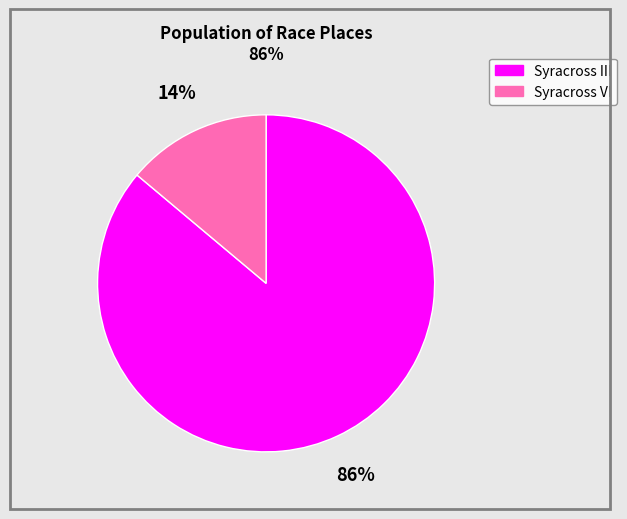

Between Syracross III and Syracross VI, which is larger?

Syracross III